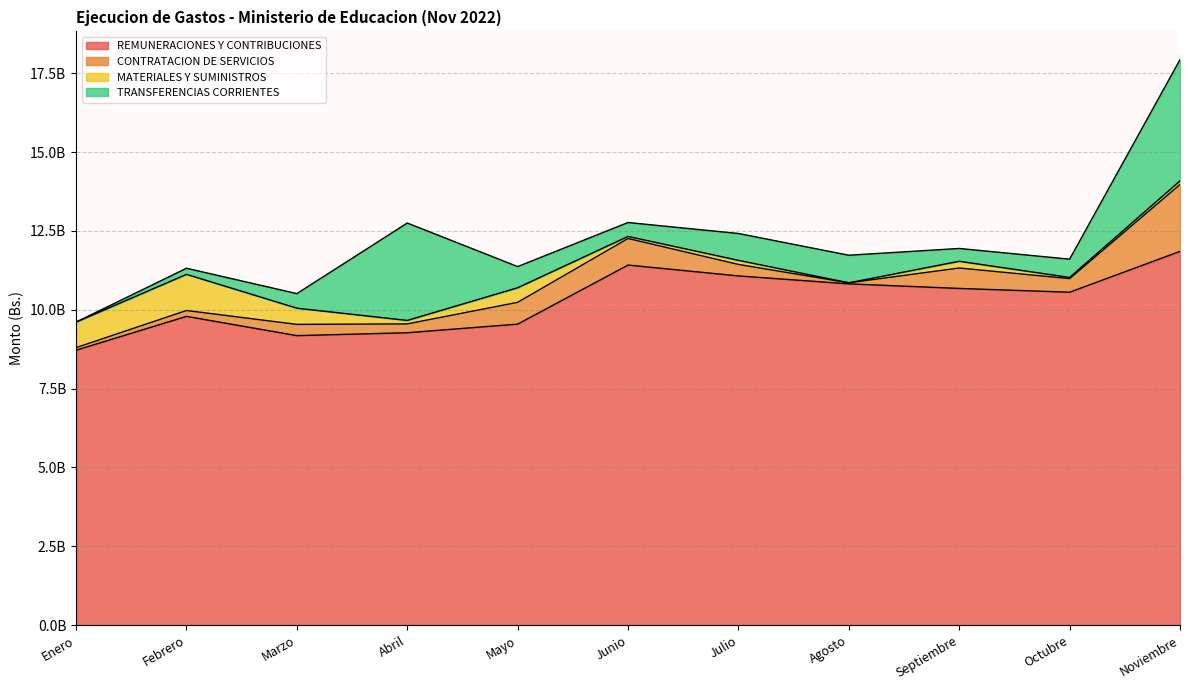

True or false: MATERIALES Y SUMINISTROS has more than 2 points higher than both neighbors.

True